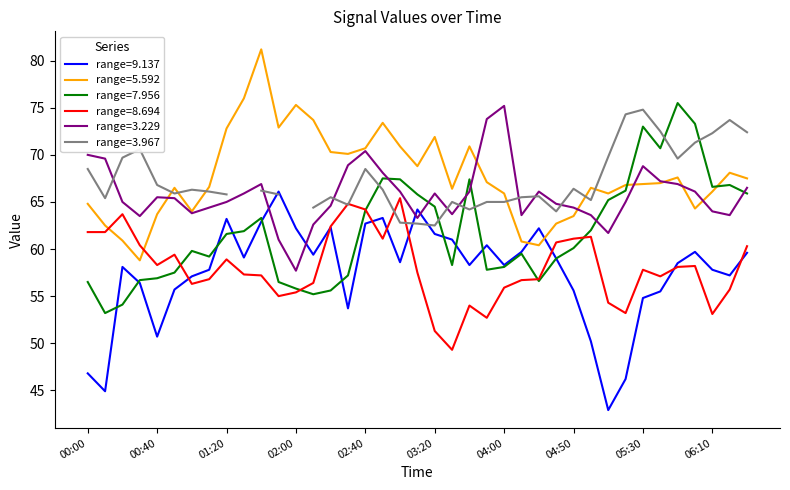

Is this an area chart (filled region under the line)?

No